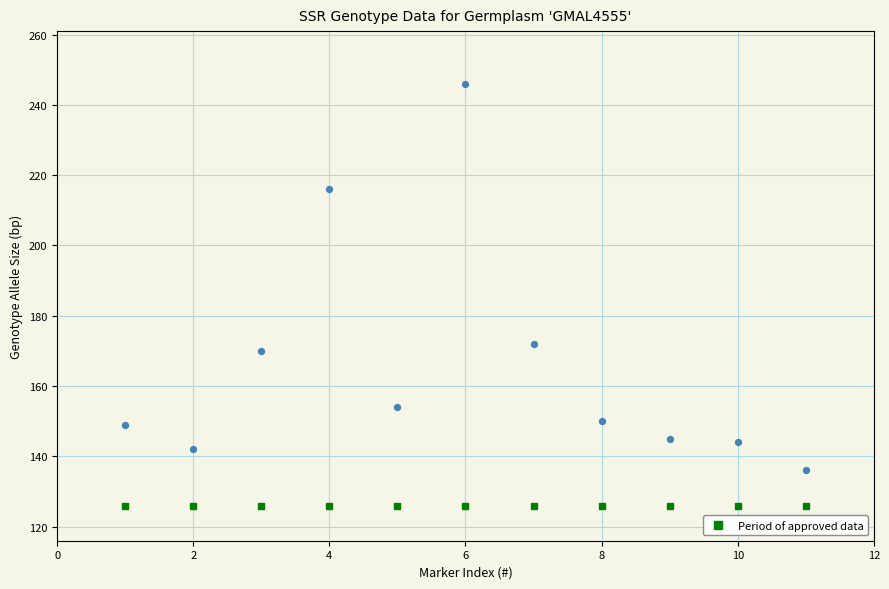

What is the range of Y values (max minus min)?

110